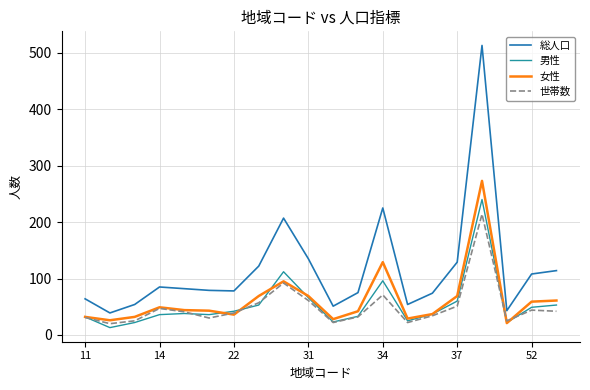

True or false: 女性 and 総人口 cross at least once.

False